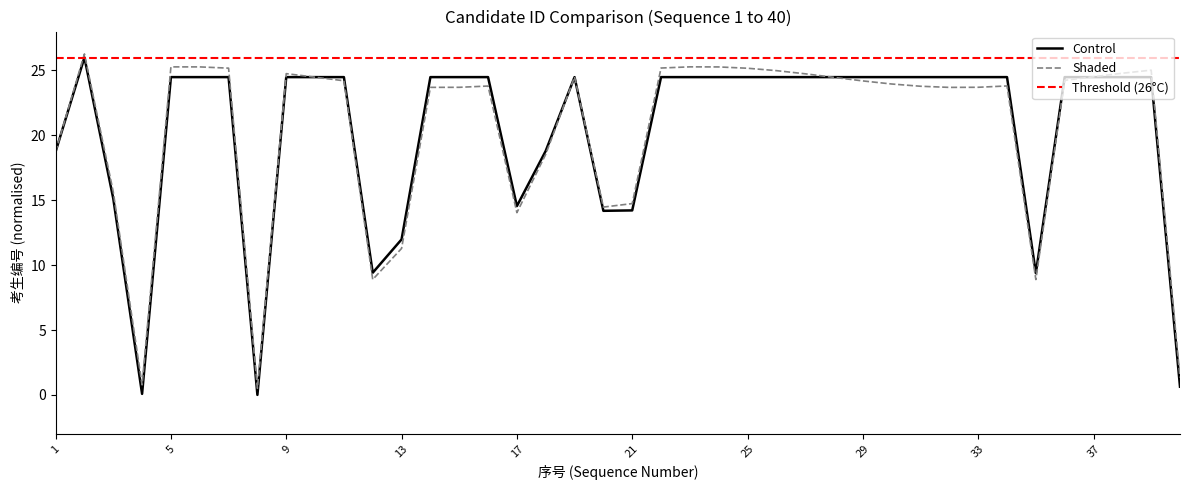

Reading left to right, transcribe all the data shown in this chart.

Control: 18.7	26.0	15.1	0.1	24.5	24.5	24.5	0.0	24.5	24.5	24.5	9.4	12.0	24.5	24.5	24.5	14.5	18.8	24.5	14.2	14.2	24.5	24.5	24.5	24.5	24.5	24.5	24.5	24.5	24.5	24.5	24.5	24.5	24.5	9.4	24.5	24.5	24.5	24.5	0.6
Shaded: 18.7	26.3	15.7	0.8	25.3	25.3	25.2	0.5	24.8	24.5	24.2	8.9	11.3	23.7	23.7	23.8	14.0	18.5	24.5	14.5	14.7	25.2	25.3	25.3	25.2	25.0	24.7	24.5	24.2	24.0	23.8	23.7	23.7	23.8	8.9	24.2	24.5	24.8	25.0	1.3